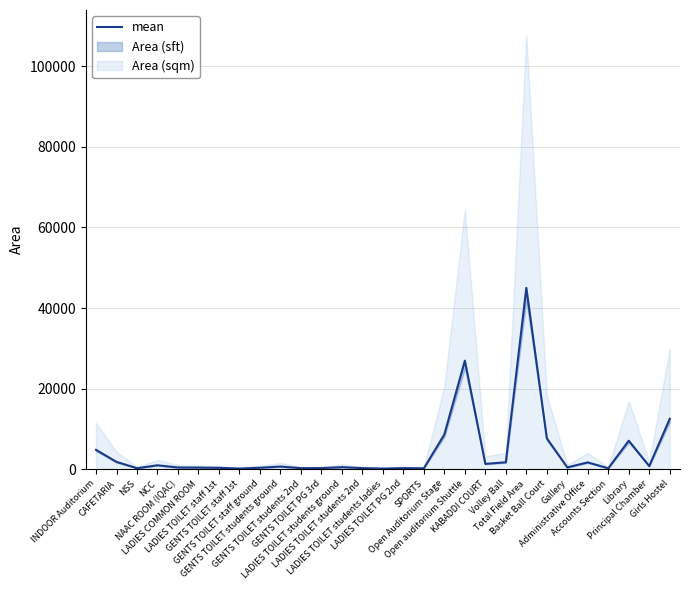

At which label is the value closest to 22570?

Open auditorium Shuttle